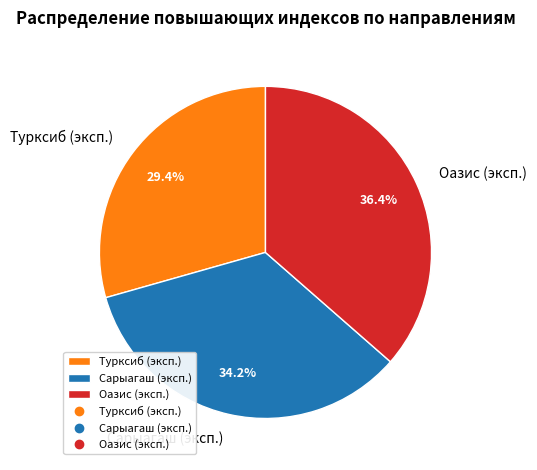

What is the total percentage of Турксиб (эксп.) and Оазис (эксп.)?

65.8%